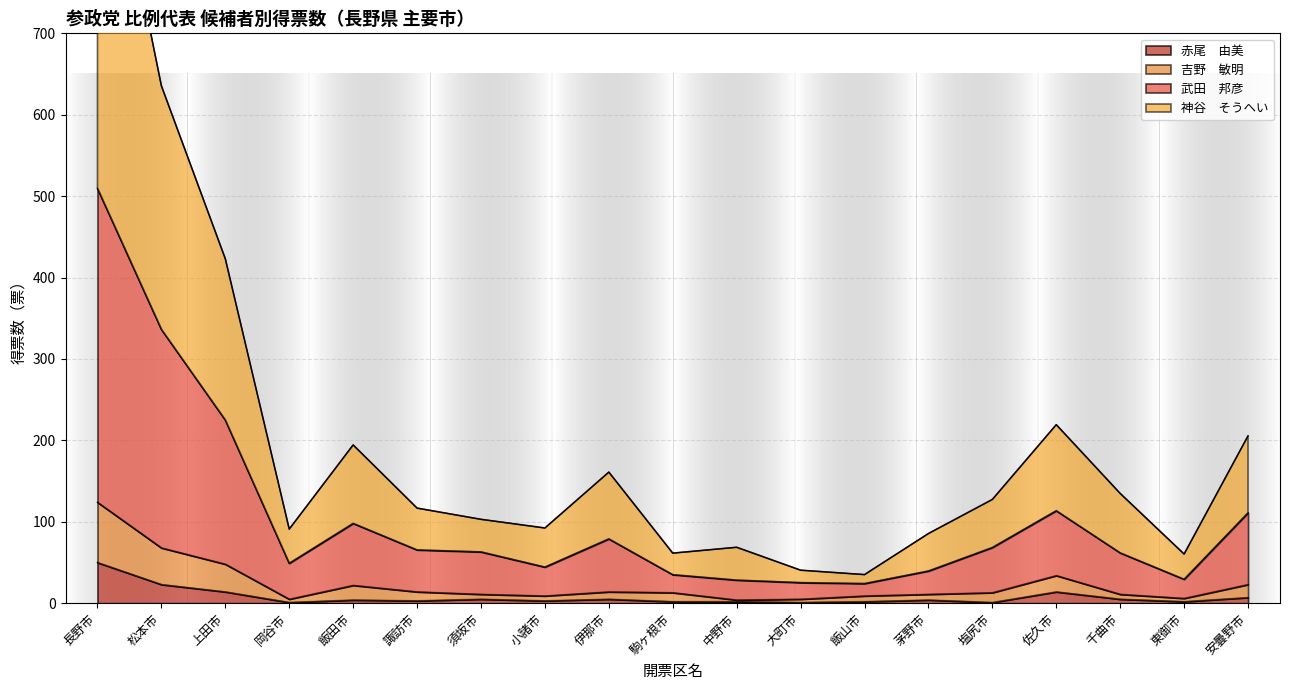

Which series changed the most between 上田市 and 千曲市?

神谷　そうへい